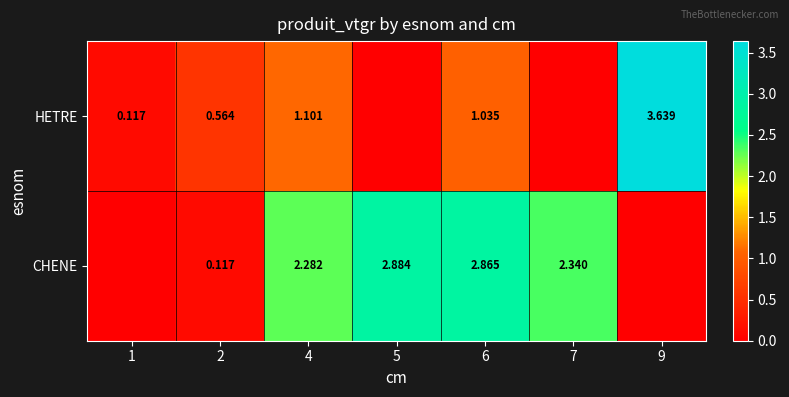

Is the value of CHENE at 6 greater than the value of HETRE at 6?

Yes